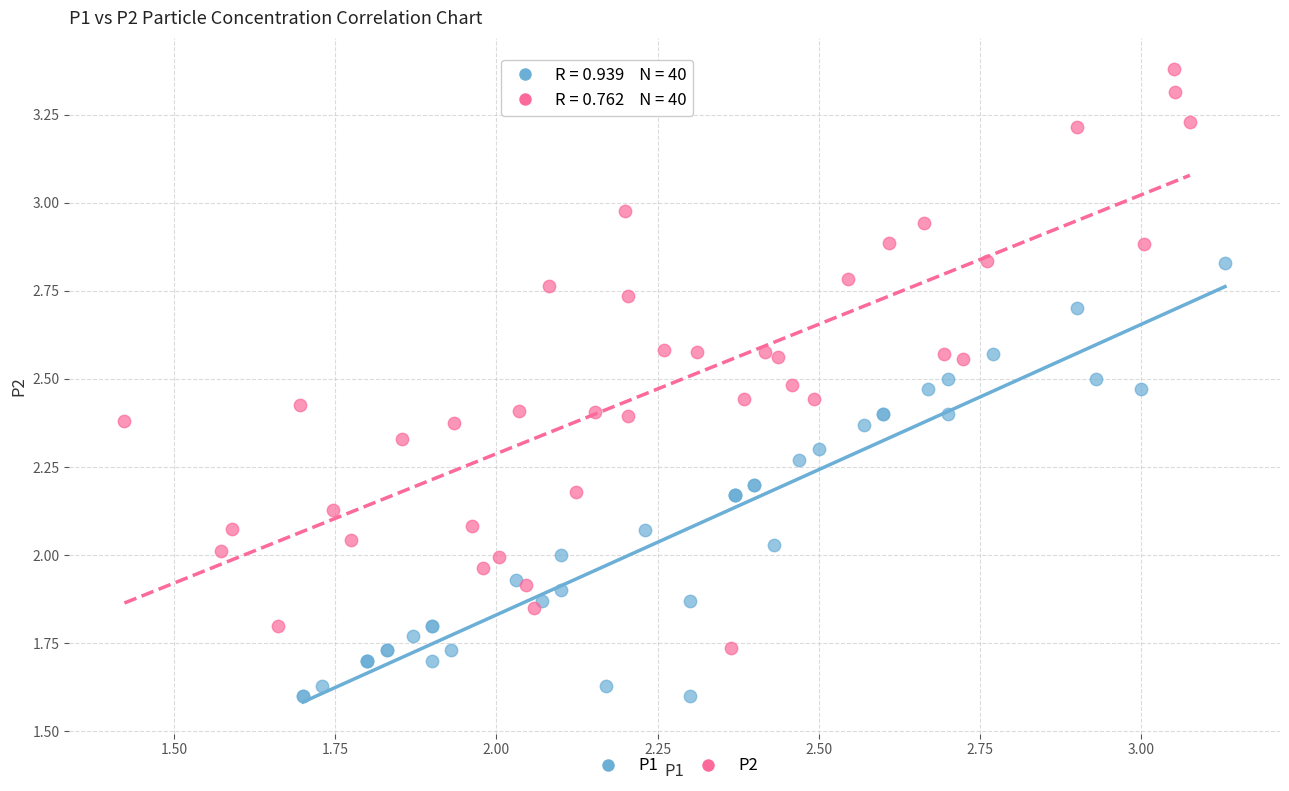

Which series contains the lowest Y value?

P1